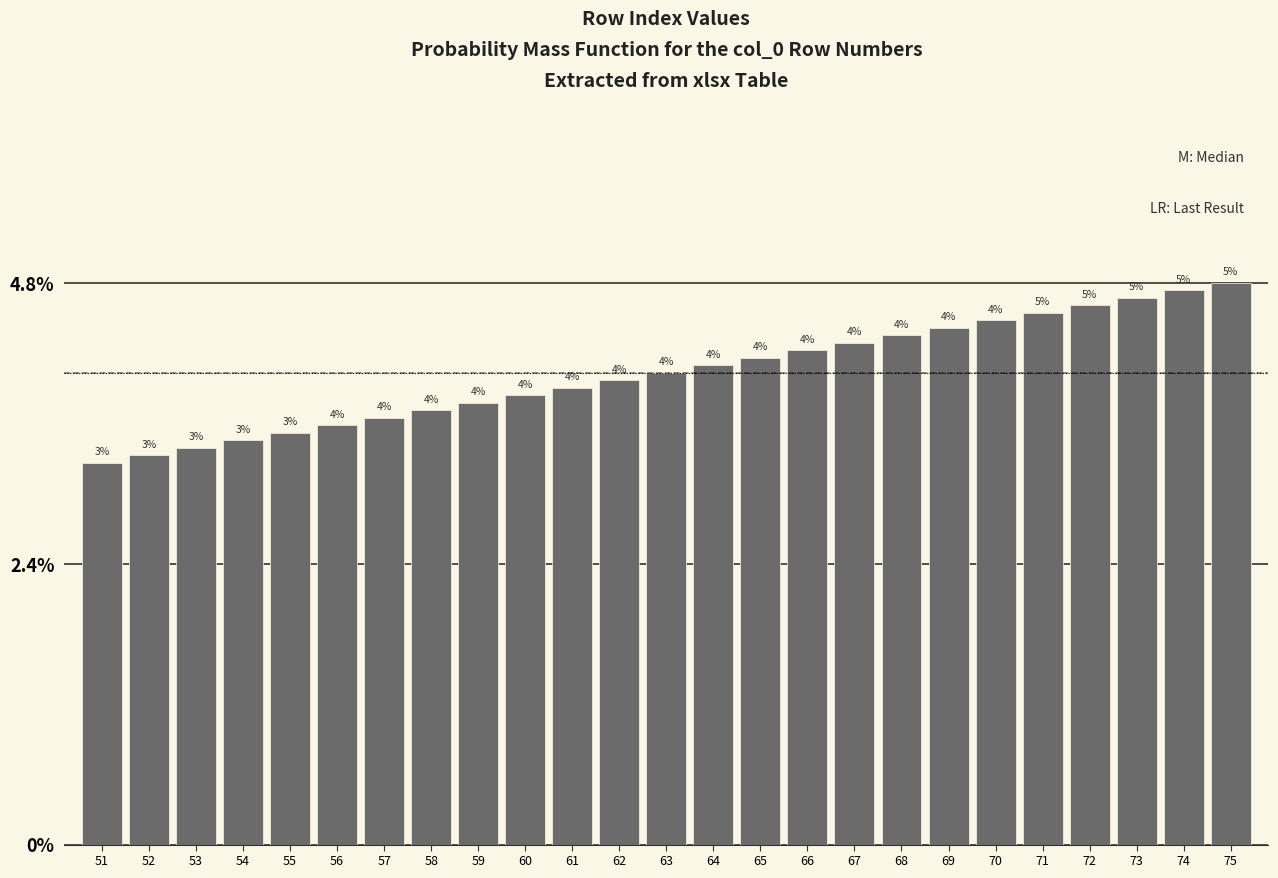

What is the value of the 10th bar from the left?

3.8